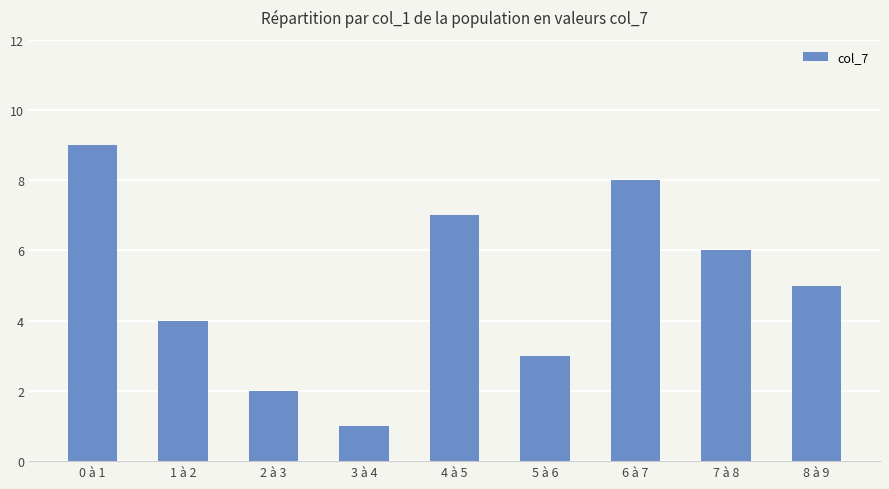

At which label is the value closest to 5?

8 à 9